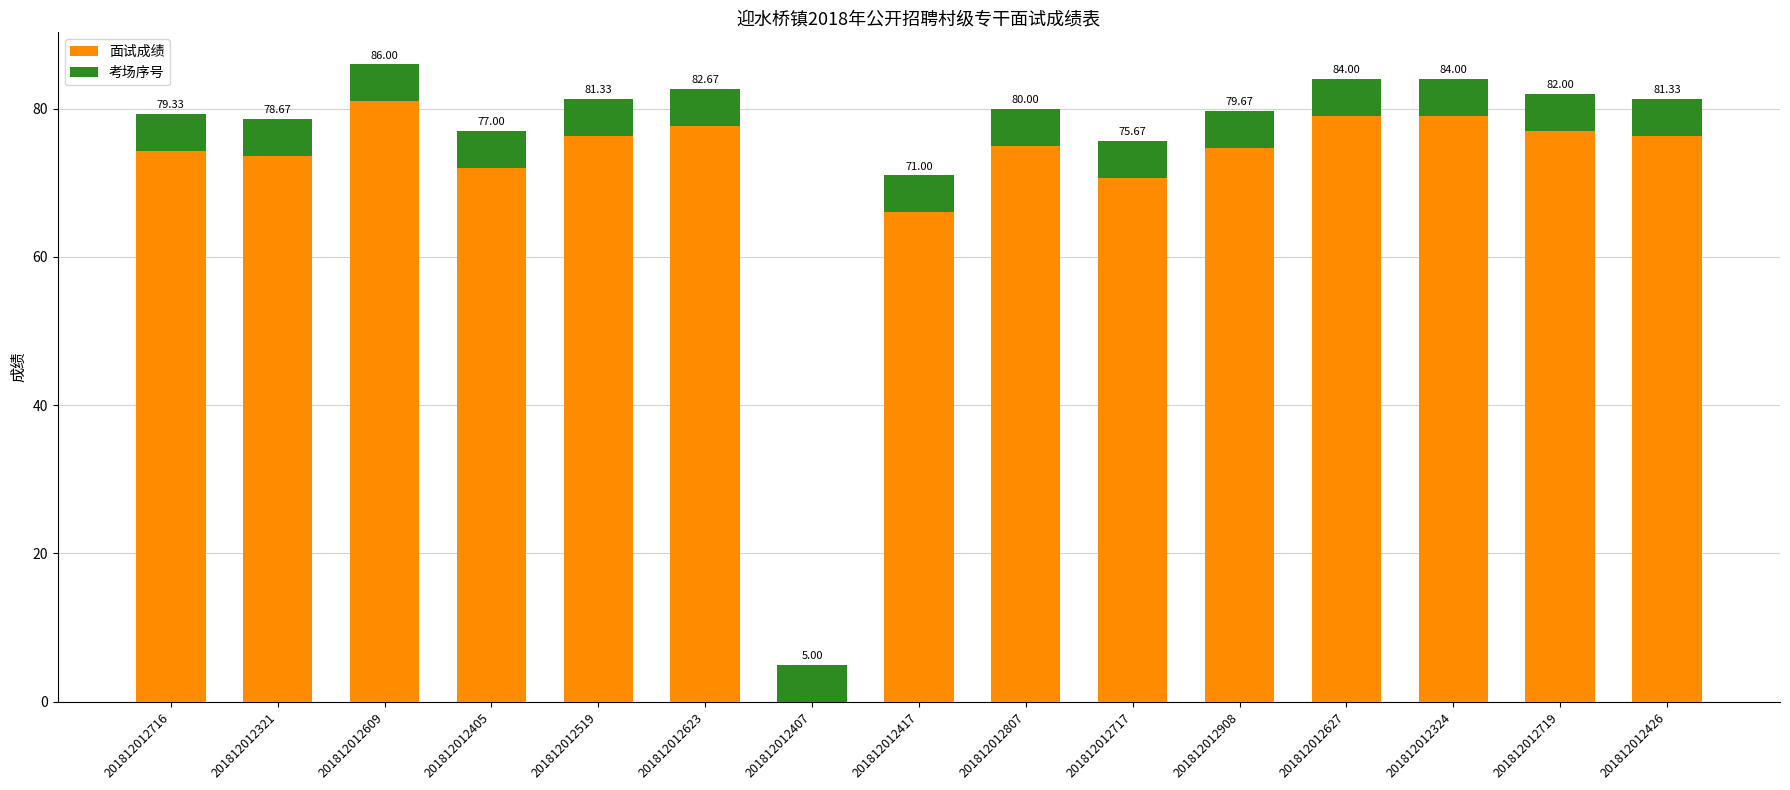

Which series has the largest range (max minus min)?

面试成绩